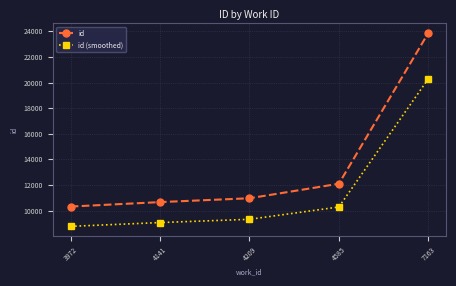

List the labels in order of id value, smallest first.

3972, 4141, 4209, 4585, 7163